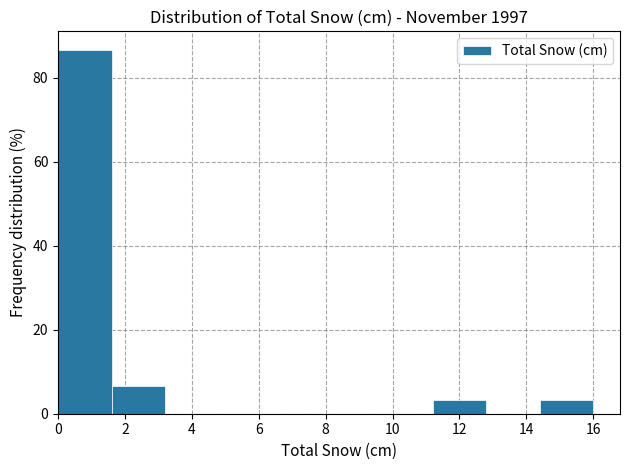

Reading left to right, list every bar in this chart as the range it spans on the x-axis followed by its height. The values are not printed on the chart, so give them approximately, as read against the axis.

0.0 to 1.6: 86
1.6 to 3.2: 6
3.2 to 4.8: 0
4.8 to 6.4: 0
6.4 to 8.0: 0
8.0 to 9.6: 0
9.6 to 11.2: 0
11.2 to 12.8: 4
12.8 to 14.4: 0
14.4 to 16.0: 4